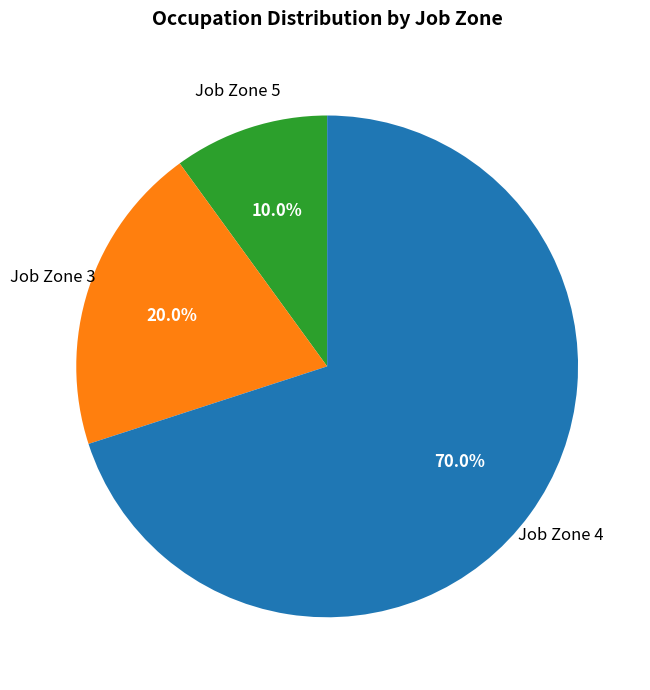

How many slices are in this pie chart?

3